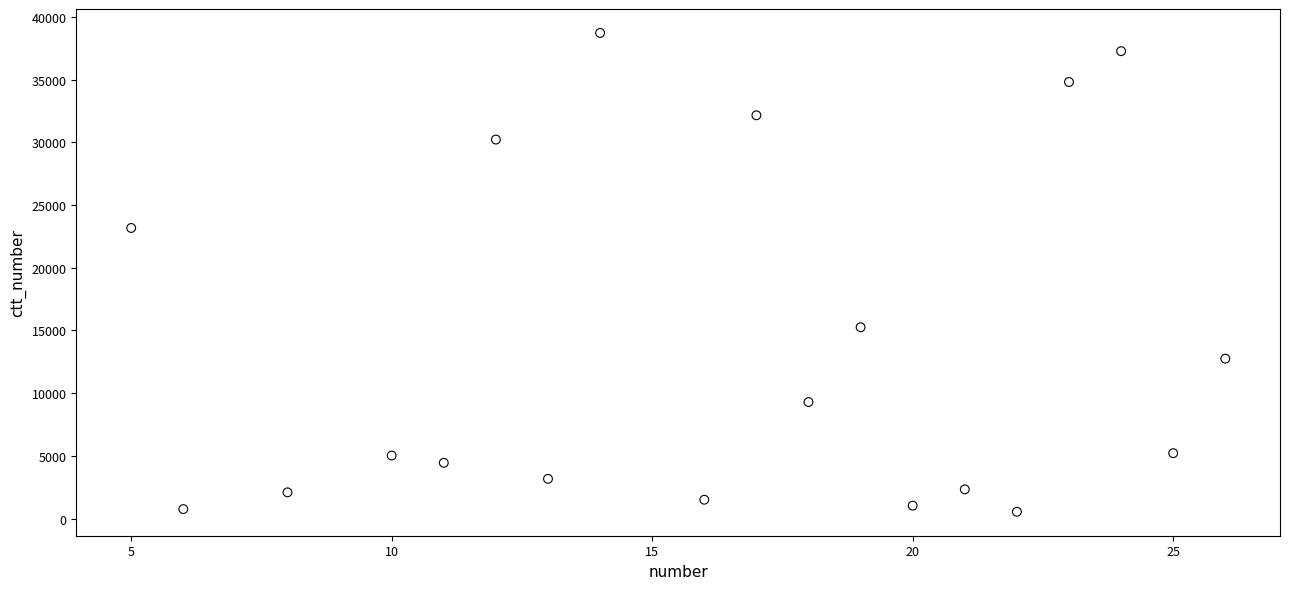

What Y value in the scatter plot is closest to 19636?

23176